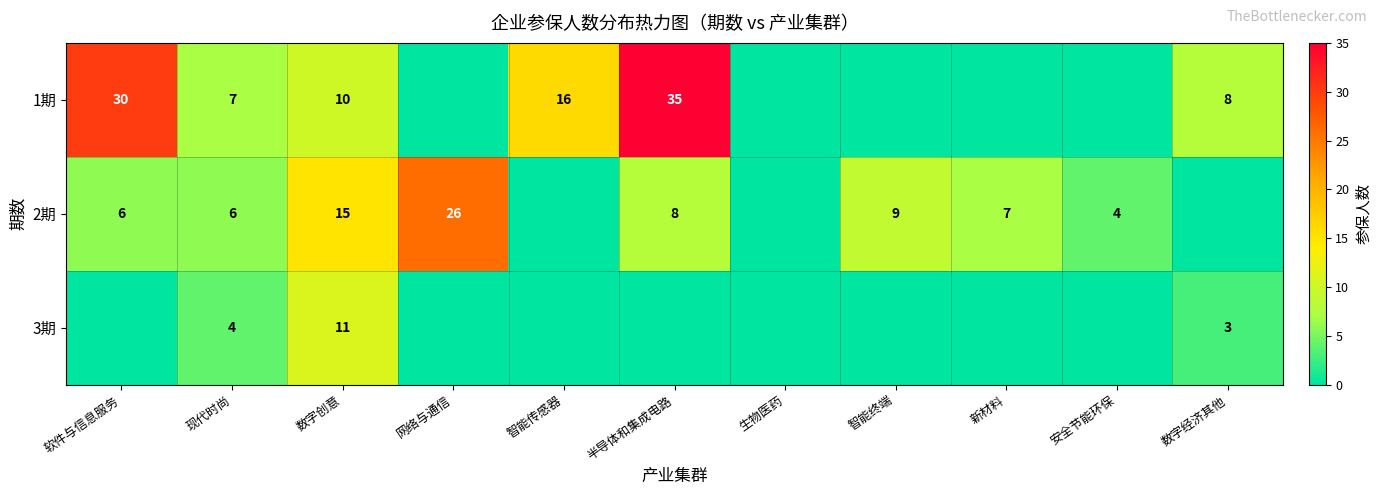

The value of 2期 at 现代时尚 is 6. True or false?

True